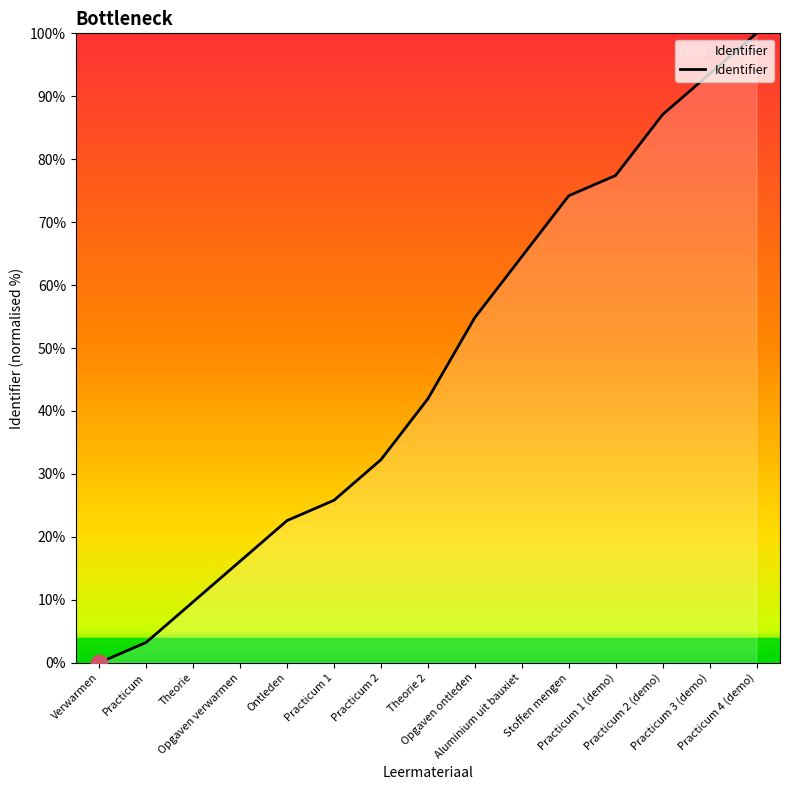

What is the maximum value shown in the chart?

100.0